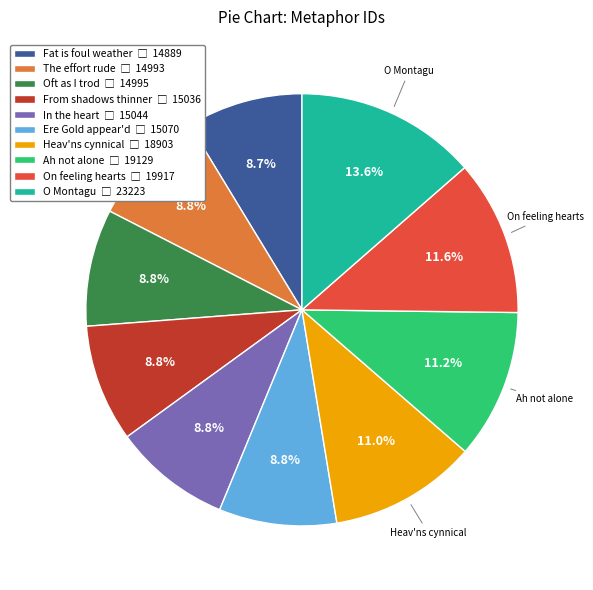

Is there any slice that represents more than half of the pie?

No